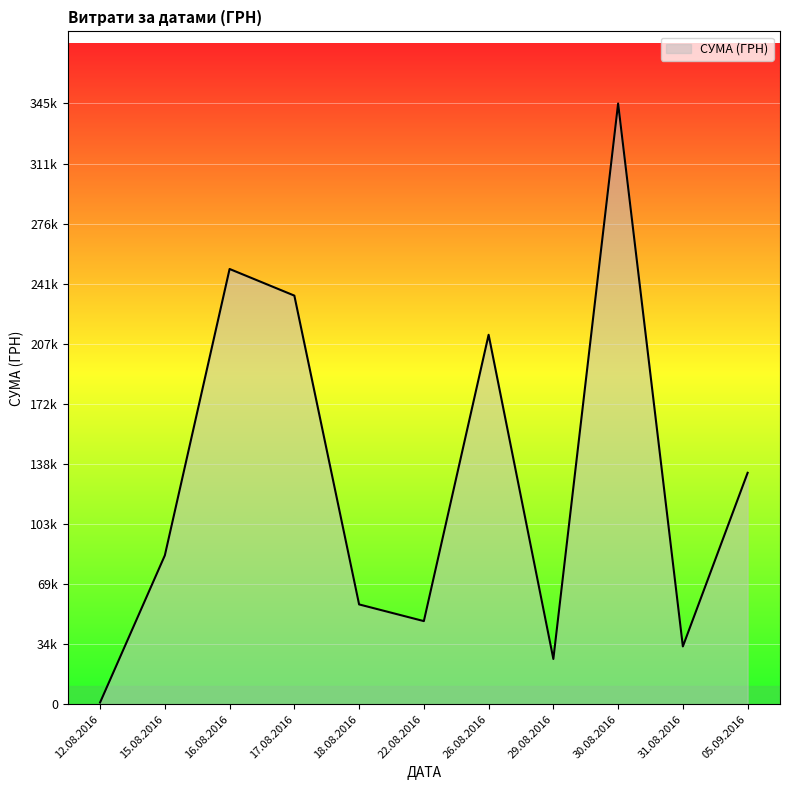

Does the chart display data point markers on the line(s)?

No